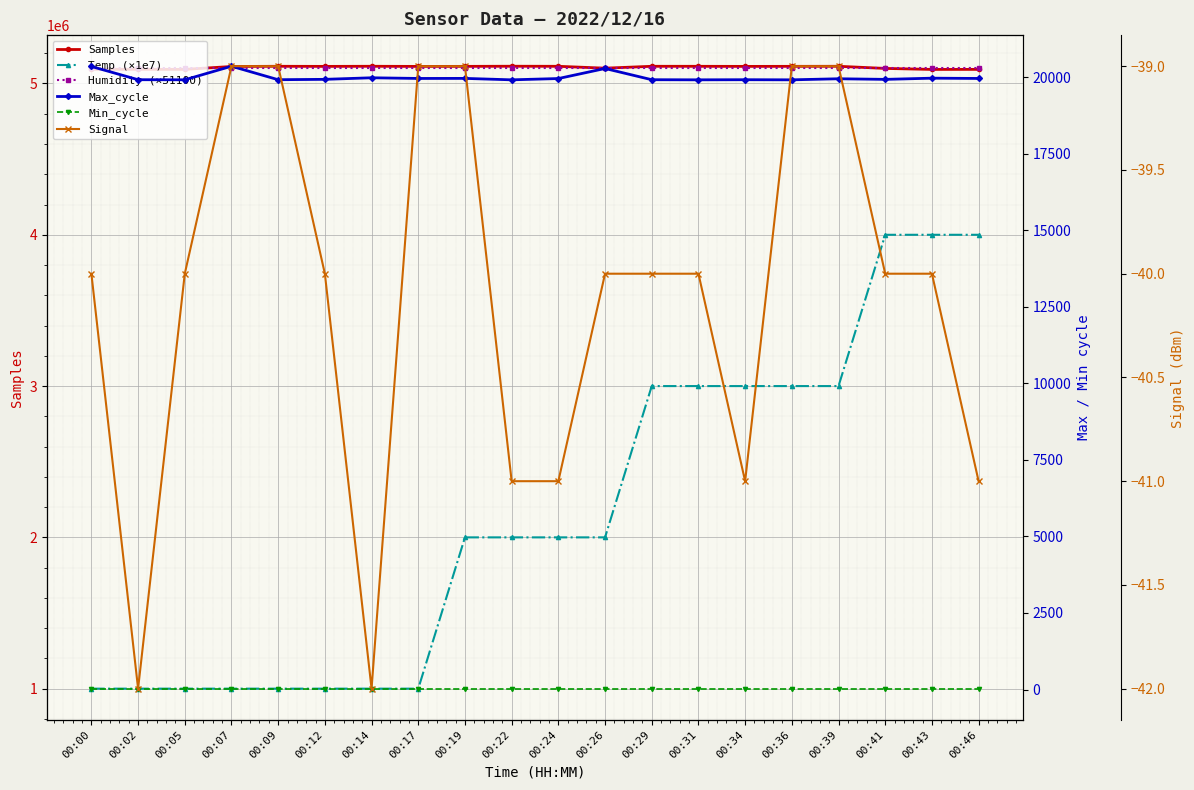

Does the chart display data point markers on the line(s)?

Yes